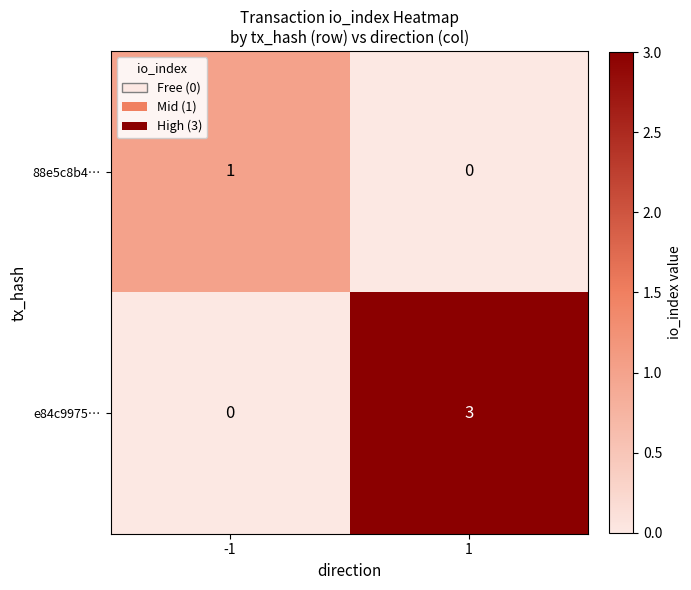

Read the e84c9975… value at 1.

3